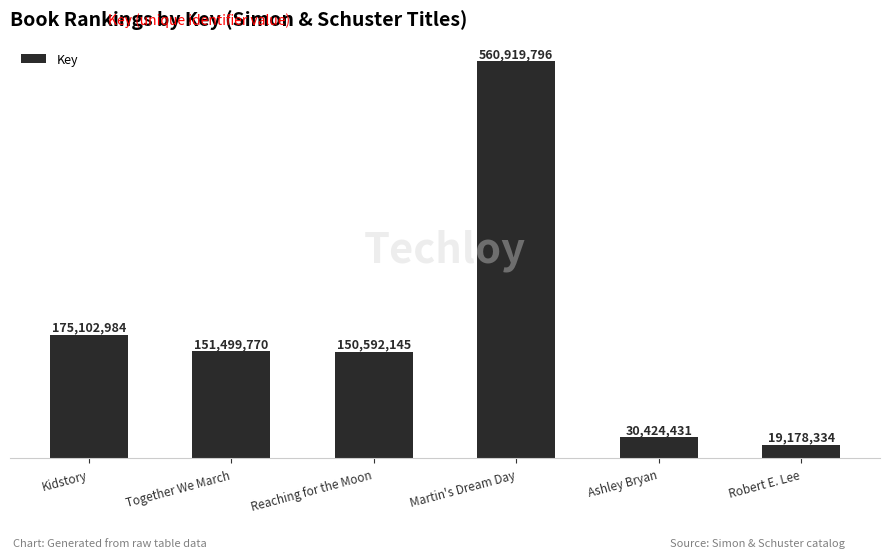

List the labels in order of value, smallest first.

Robert E. Lee, Ashley Bryan, Reaching for the Moon, Together We March, Kidstory, Martin's Dream Day